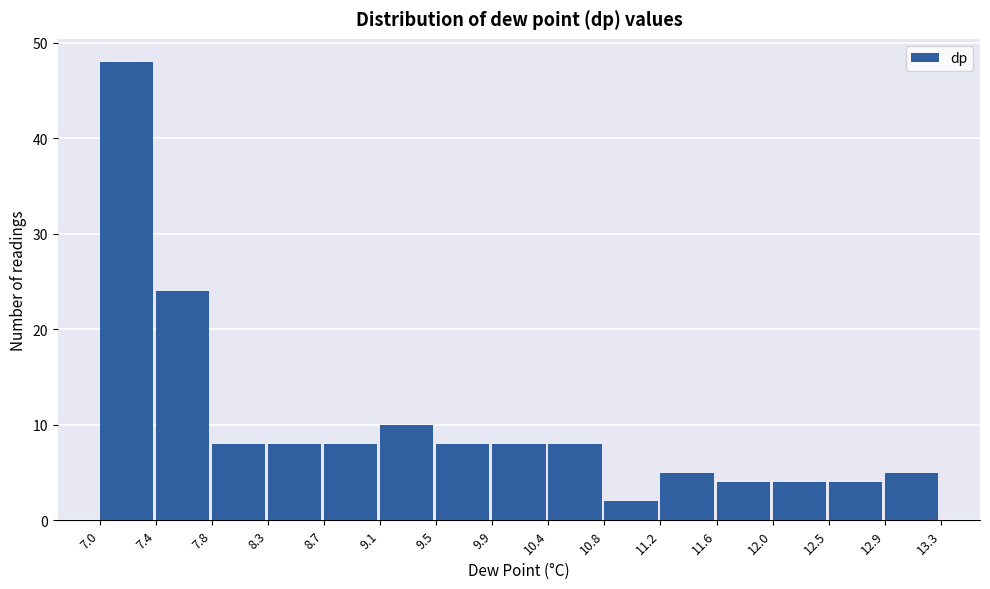

Reading left to right, list every bar in this chart as the range it spans on the x-axis followed by its height. The values are not printed on the chart, so give them approximately, as read against the axis.

7.0 to 7.4: 48
7.4 to 7.8: 24
7.8 to 8.3: 8
8.3 to 8.7: 8
8.7 to 9.1: 8
9.1 to 9.5: 10
9.5 to 9.9: 8
9.9 to 10.4: 8
10.4 to 10.8: 8
10.8 to 11.2: 2
11.2 to 11.6: 5
11.6 to 12.0: 4
12.0 to 12.5: 4
12.5 to 12.9: 4
12.9 to 13.3: 5